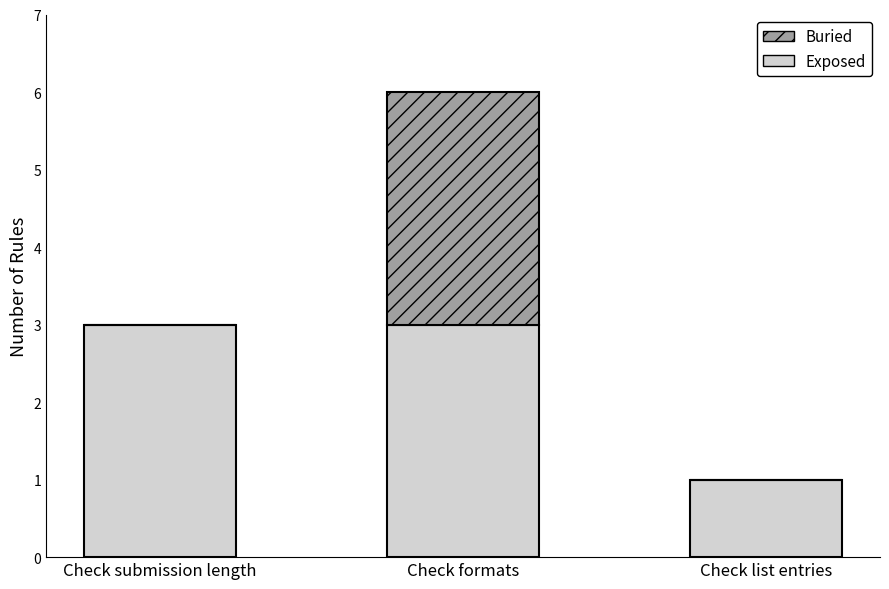

At which category is the sum across all series the highest?

Check formats